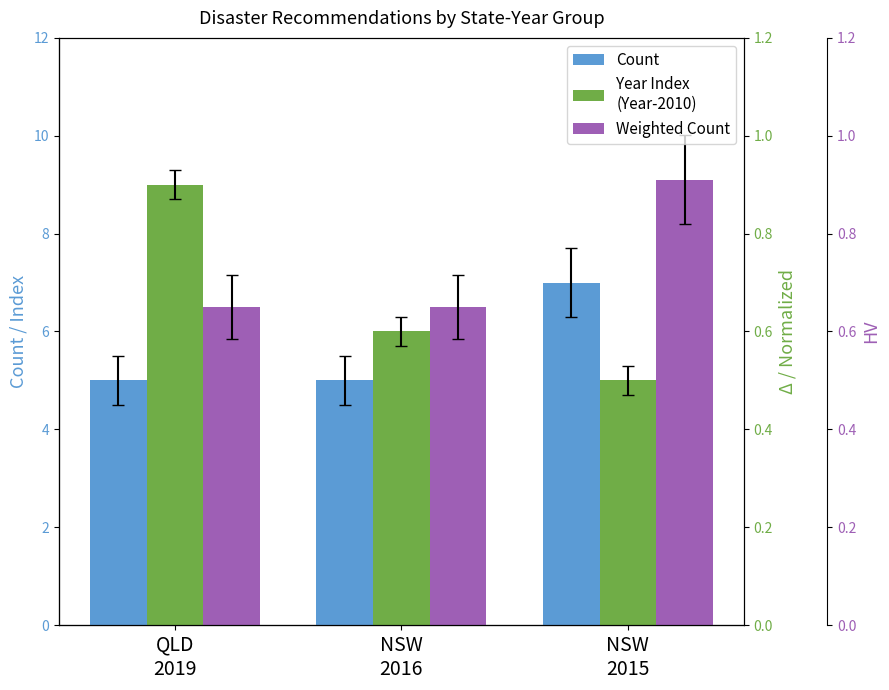

Are the bars grouped side by side (vs. stacked)?

Yes